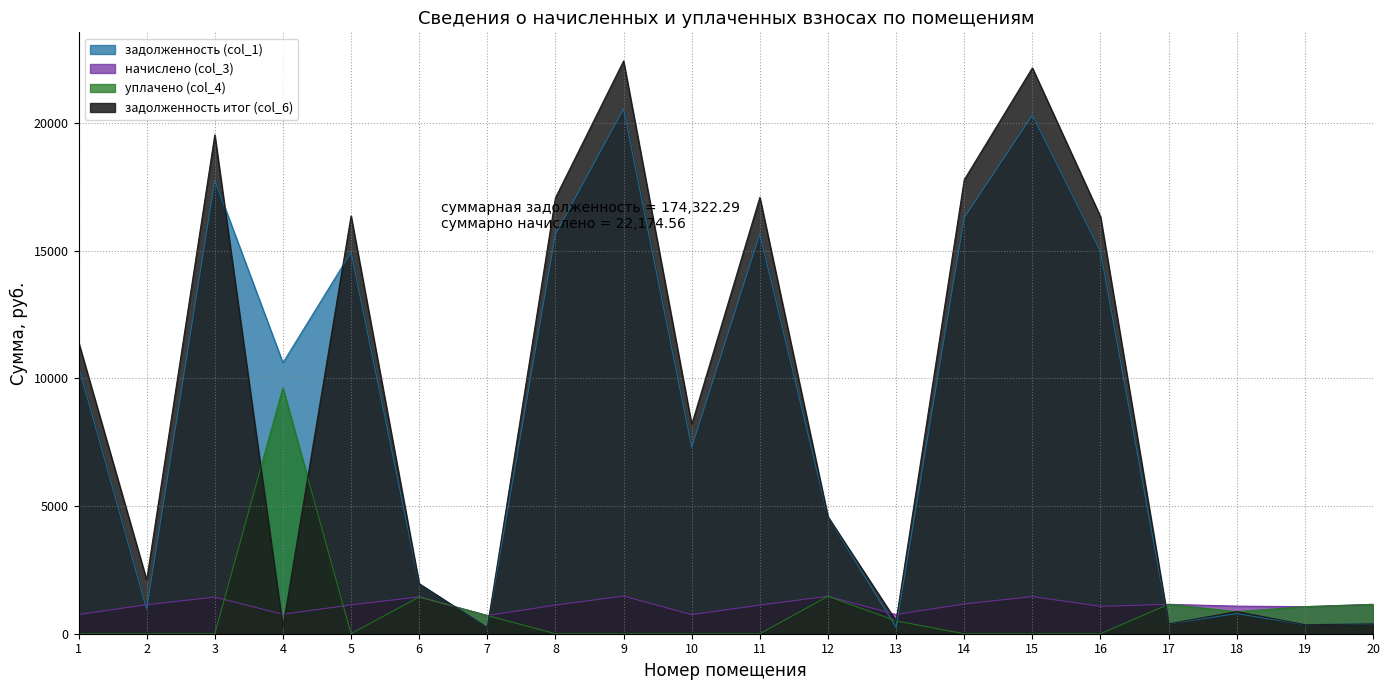

What is the difference between the maximum and minimum values in the задолженность (col_1) series?

20306.9